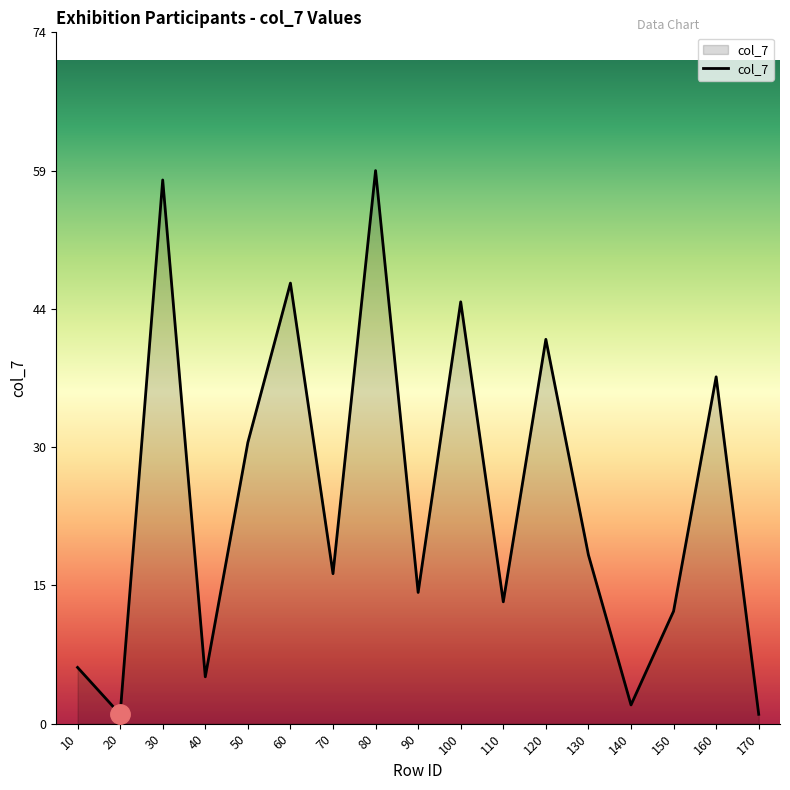

What is the maximum value shown in the chart?

59